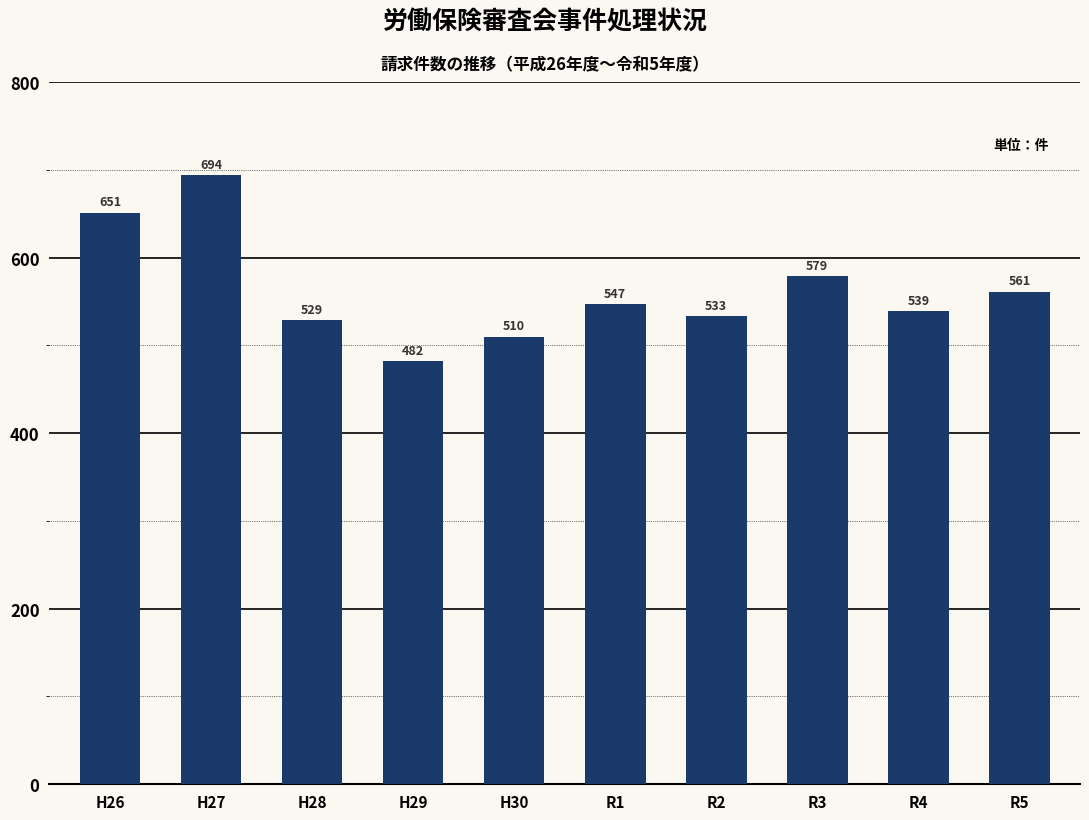

Reading right to left, transcribe all the data shown in this chart.

561	539	579	533	547	510	482	529	694	651